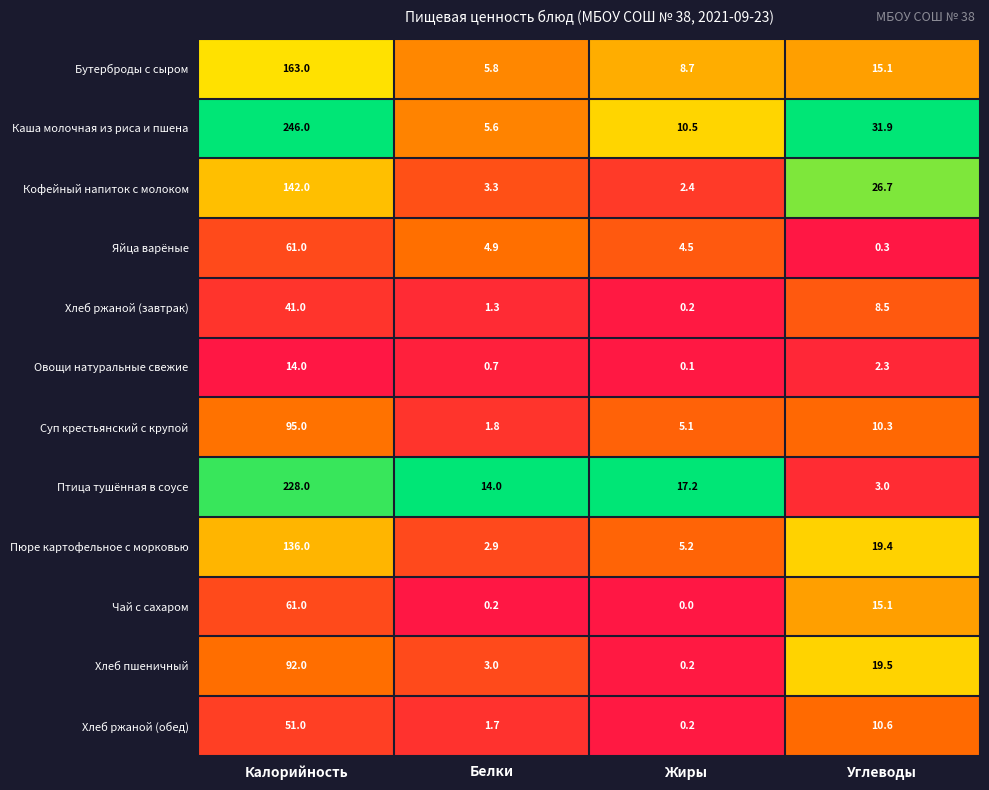

Which series changed the most between Белки and Жиры?

Каша молочная из риса и пшена